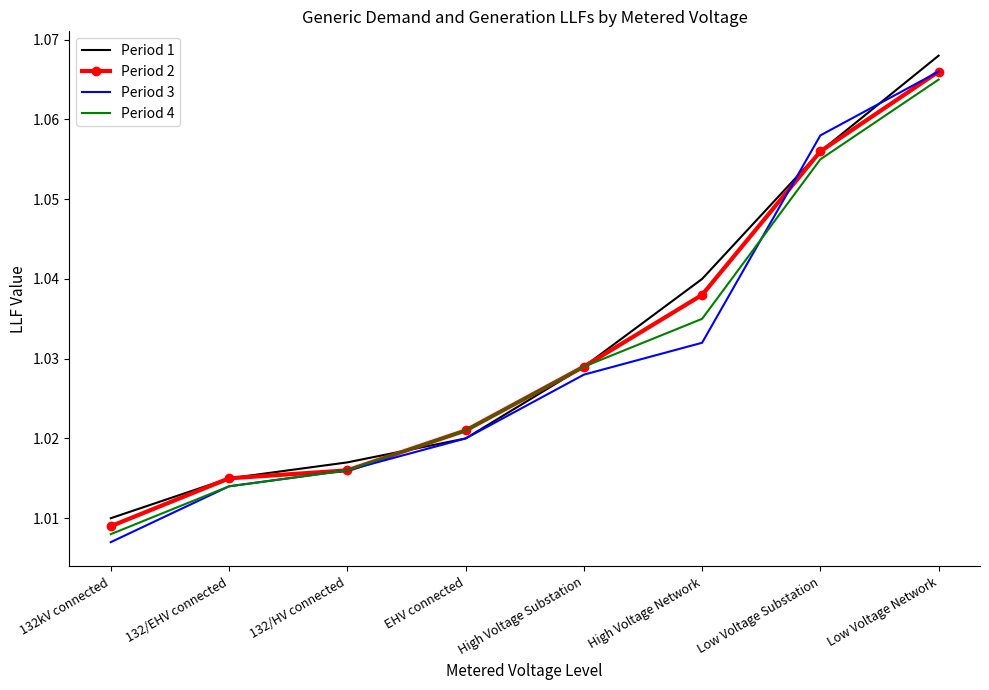

True or false: Period 3 has more than 0 interior local peaks.

False